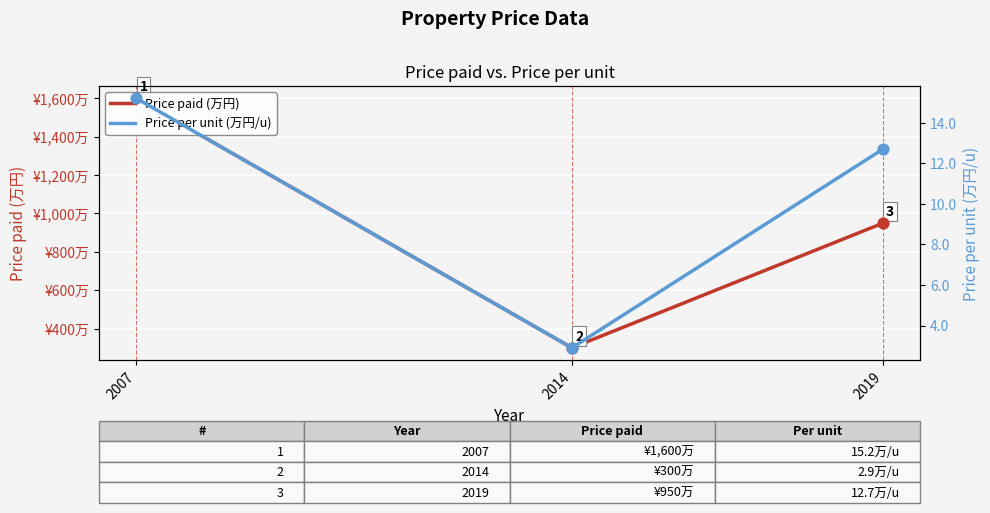

At how many categories does at least one series exceed 172?

3